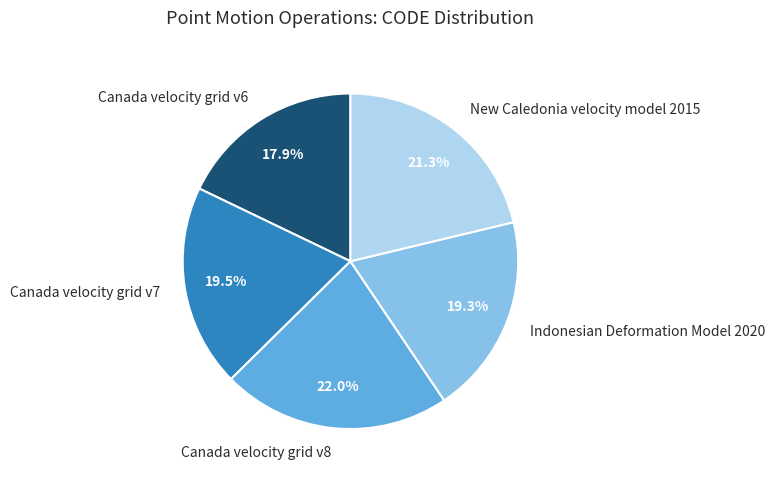

How many segments does this pie chart have?

5